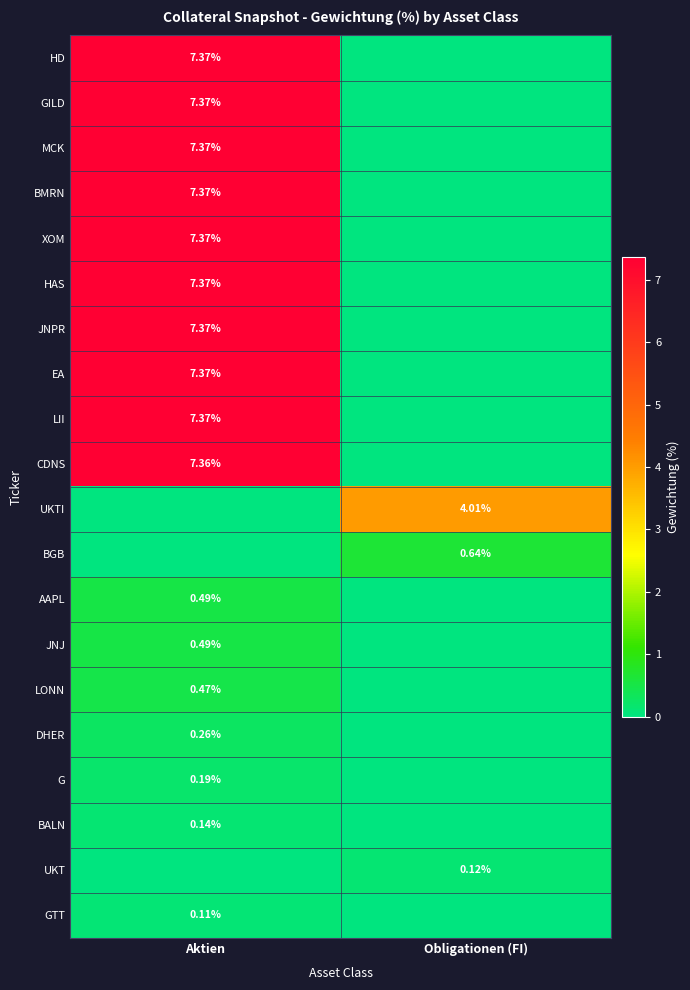

What is the average value of the AAPL series?

0.2